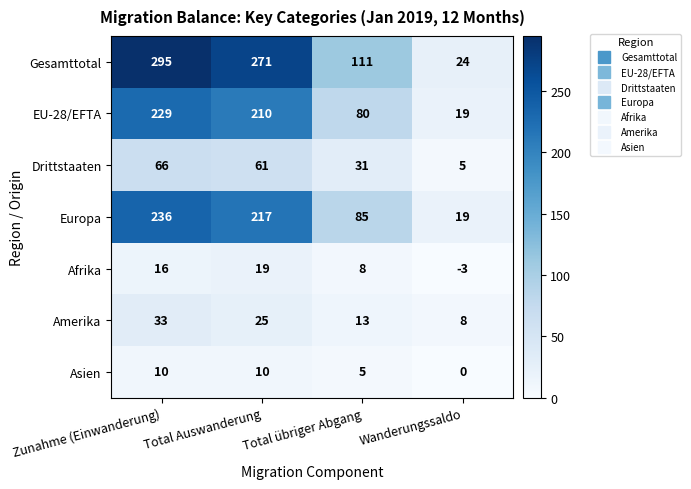

Which series has the largest range (max minus min)?

Gesamttotal